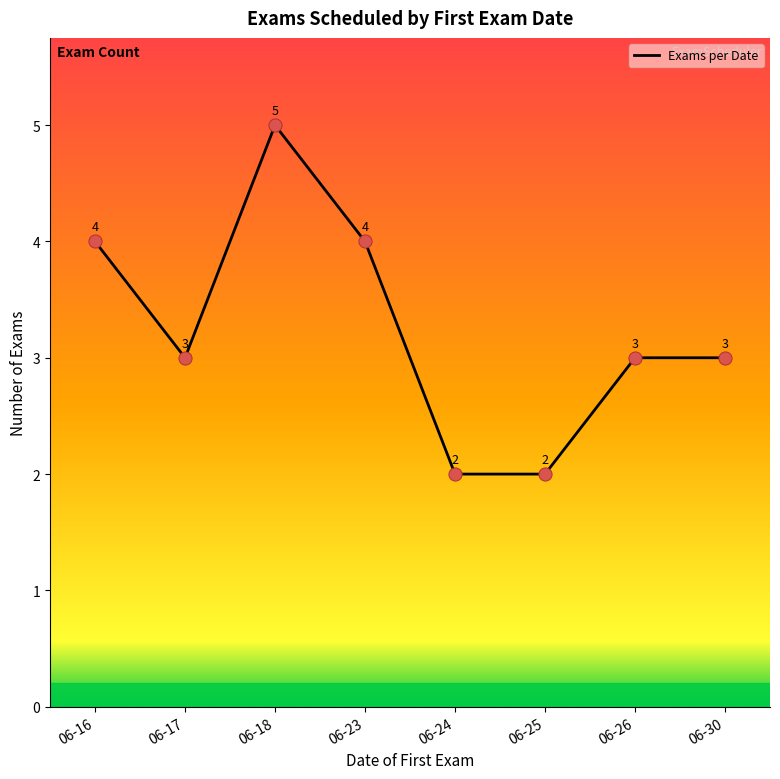

Between 06-17 and 06-23, which is larger?

06-23